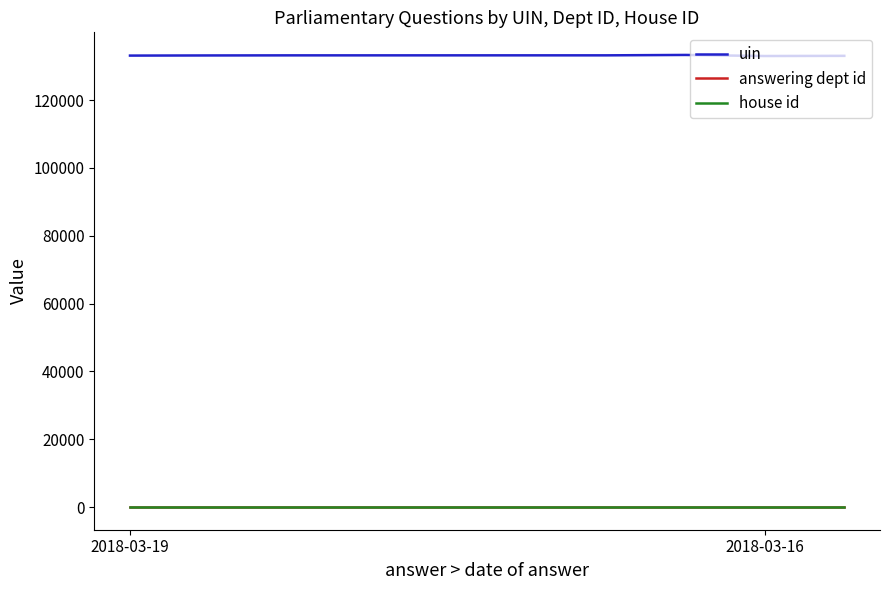

Does the chart have visible grid lines?

No